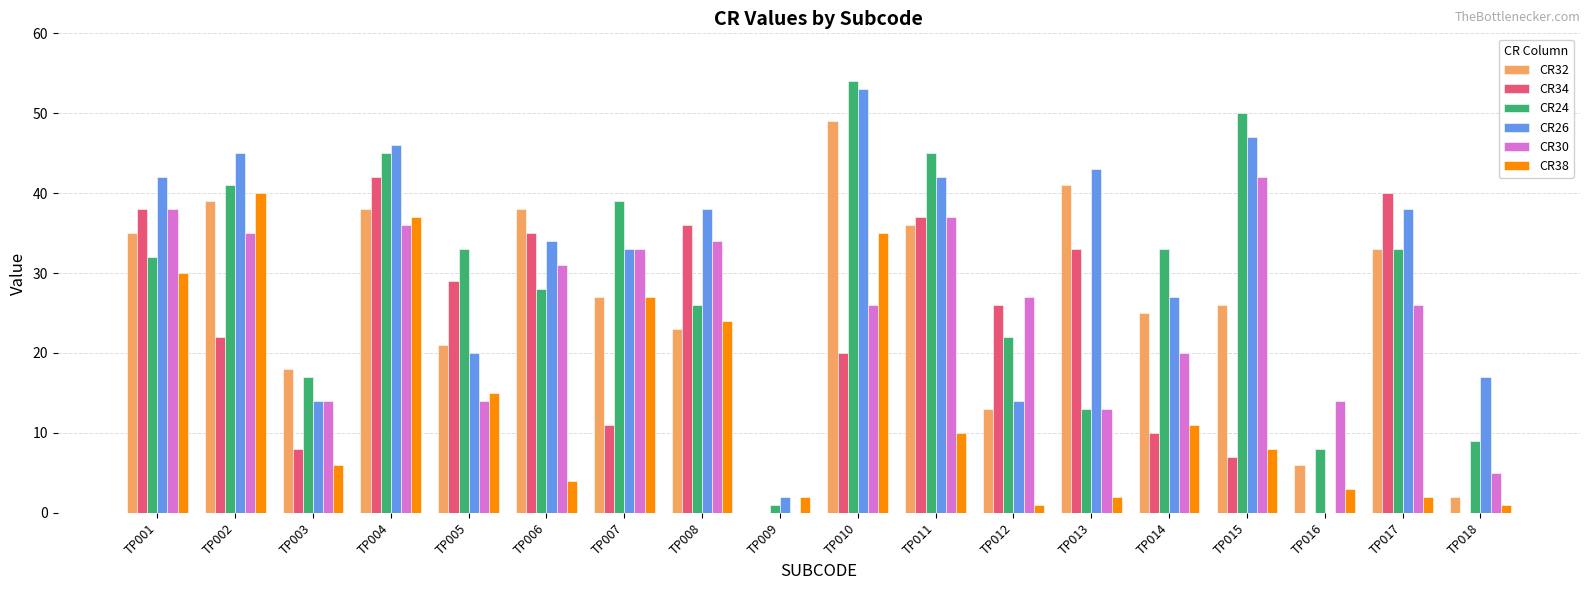

What is the sum of the CR32 values at TP008 and TP013?

64